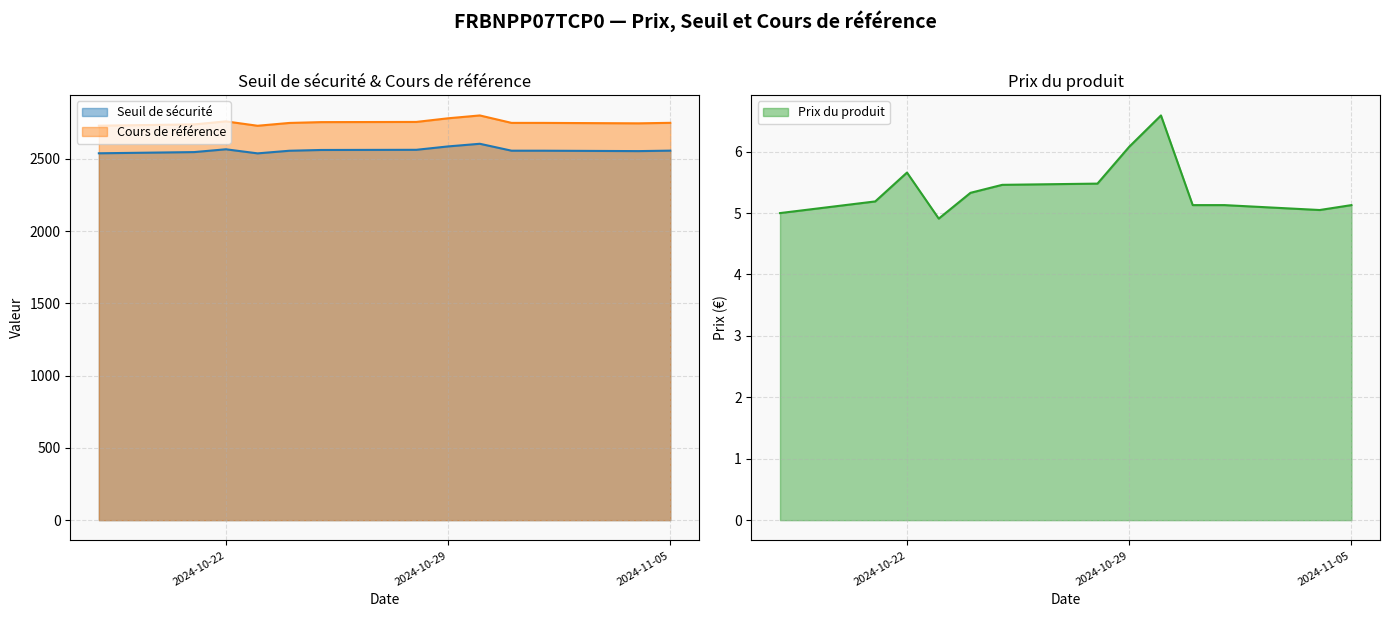

True or false: Seuil de sécurité has more than 1 points higher than both neighbors.

True